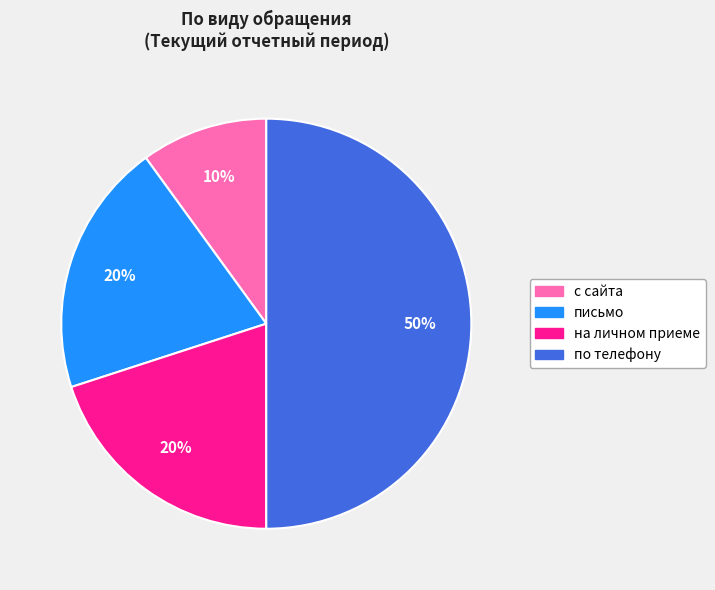

To the nearest percent, what portion does с сайта represent?

10%